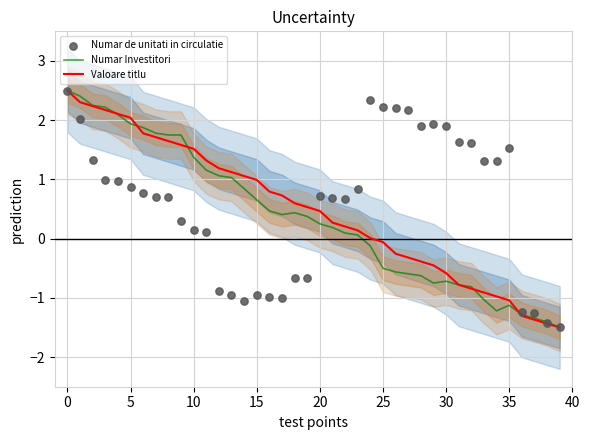

What are all the series names shown in the legend?

Numar Investitori, Valoare titlu, Numar de unitati in circulatie